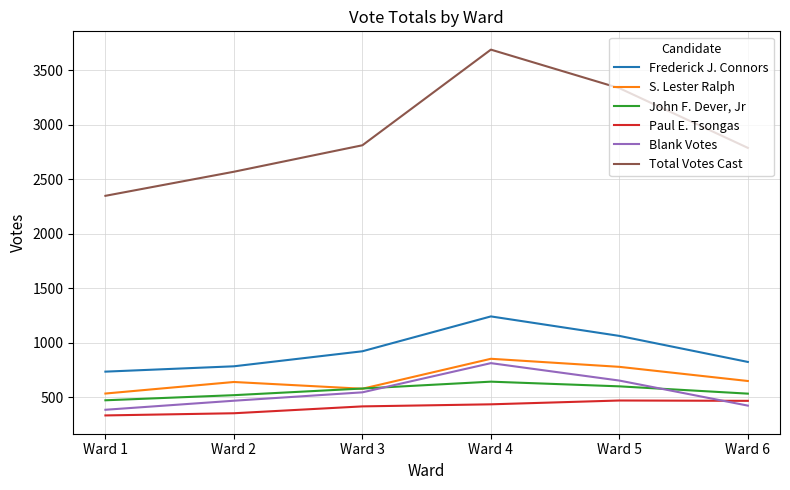

How many intersections are there between John F. Dever, Jr and Blank Votes?

2